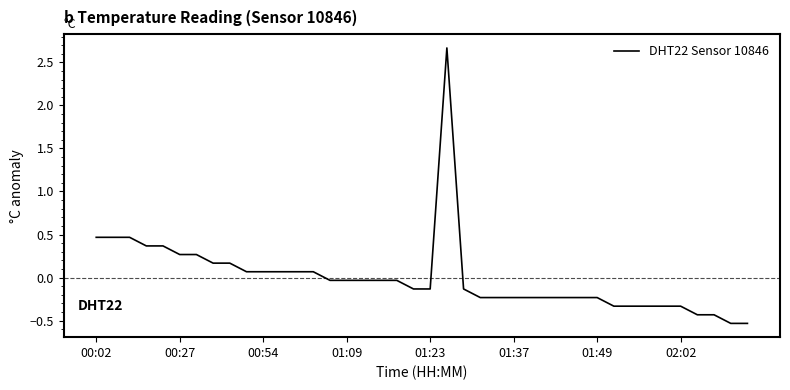

Does the chart have visible grid lines?

No